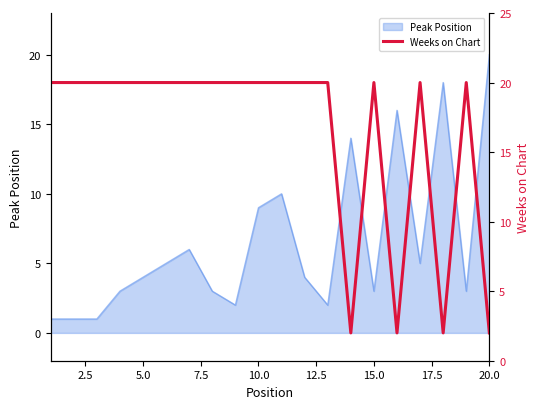

Reading left to right, what are all the values shown in this chart?

20	20	20	20	20	20	20	20	20	20	20	20	20	2	20	2	20	2	20	2